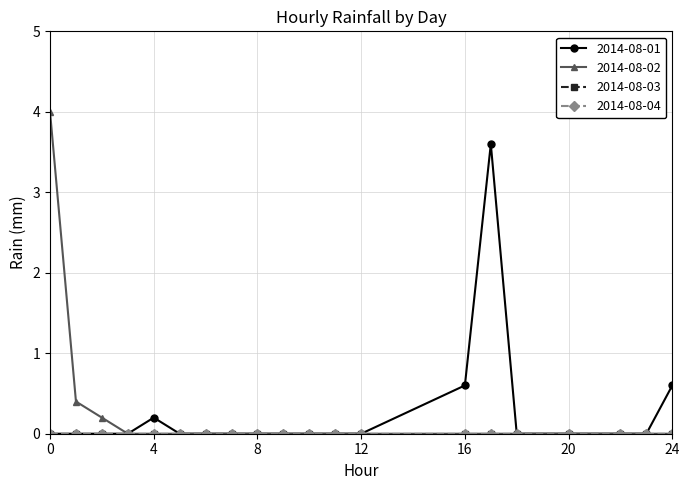

True or false: 2014-08-01 and 2014-08-02 intersect in this chart.

False